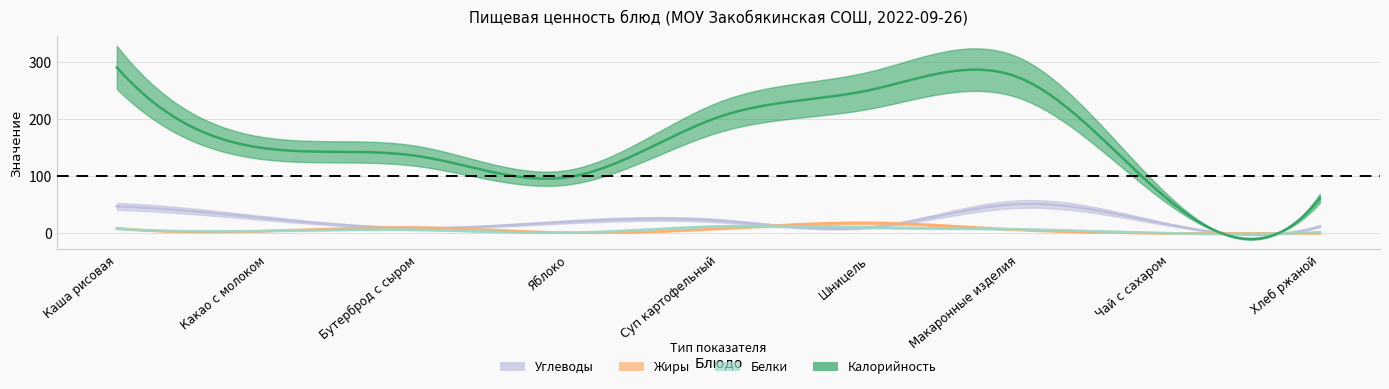

At how many categories does at least one series exceed 243?

3